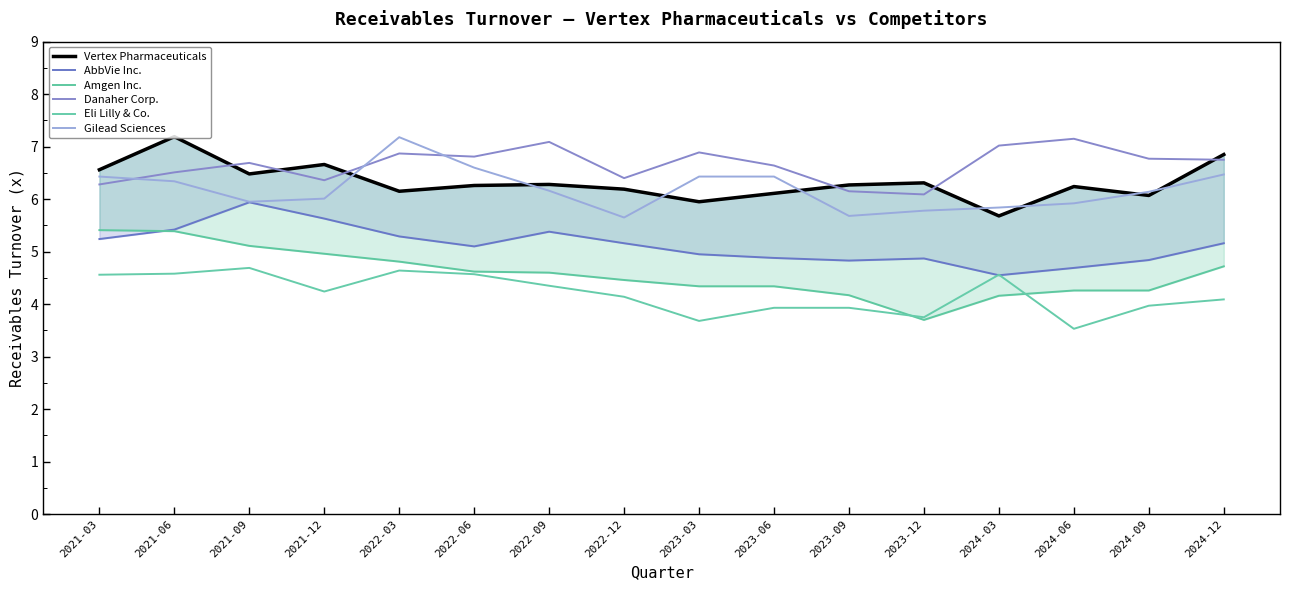

What is the minimum value for Vertex Pharmaceuticals?

5.7